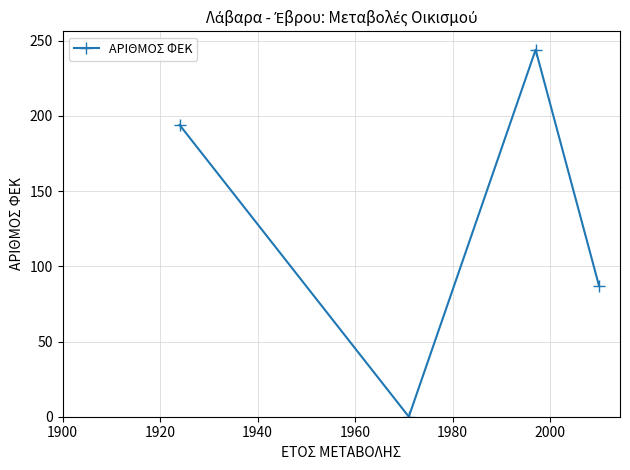

Does the chart have visible grid lines?

Yes